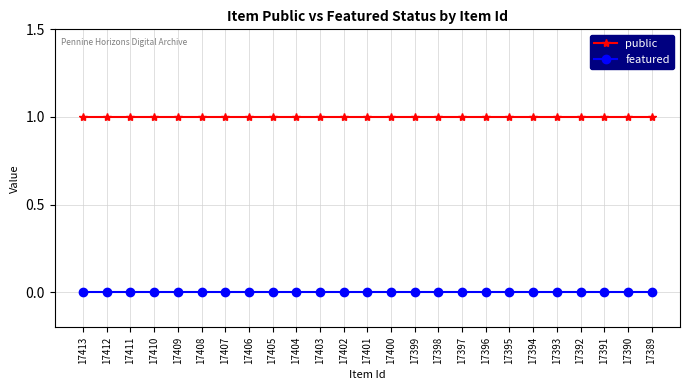

The value of public at 17390 is 1. True or false?

True